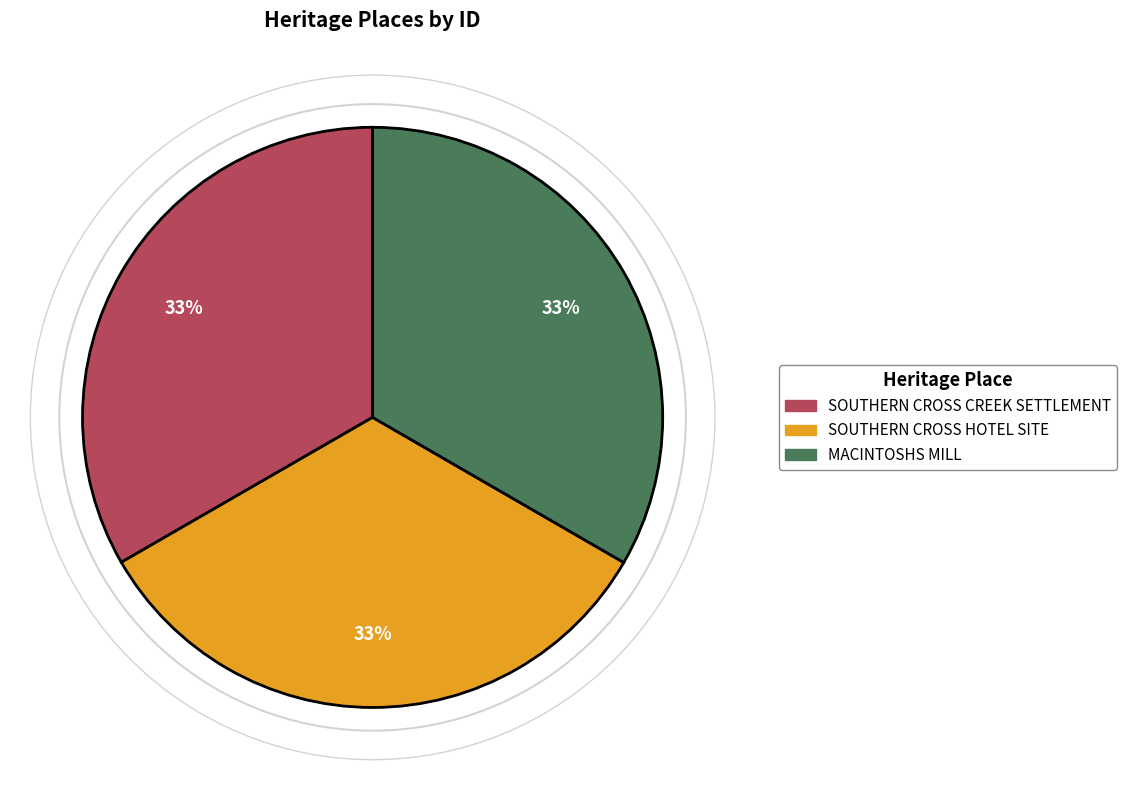

The SOUTHERN CROSS CREEK SETTLEMENT slice represents 33% of the pie. True or false?

True